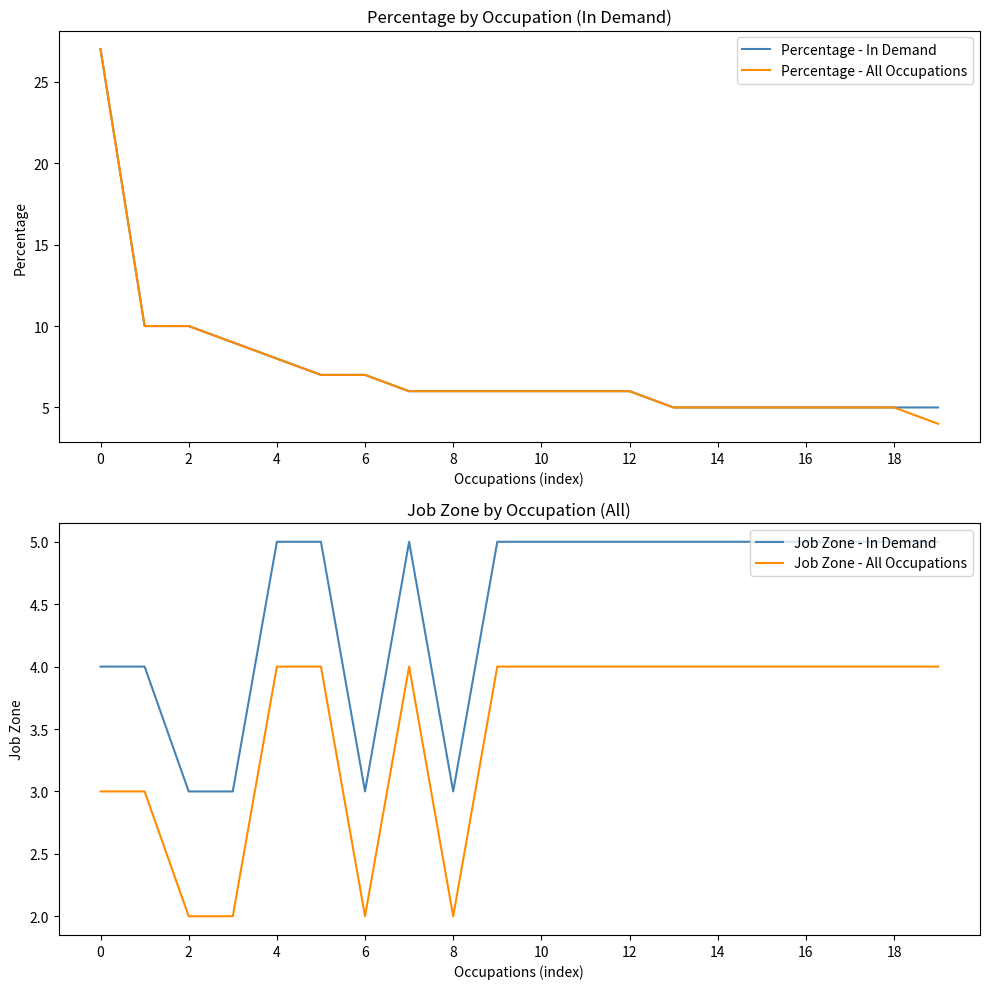

How many lines are shown in the chart?

4